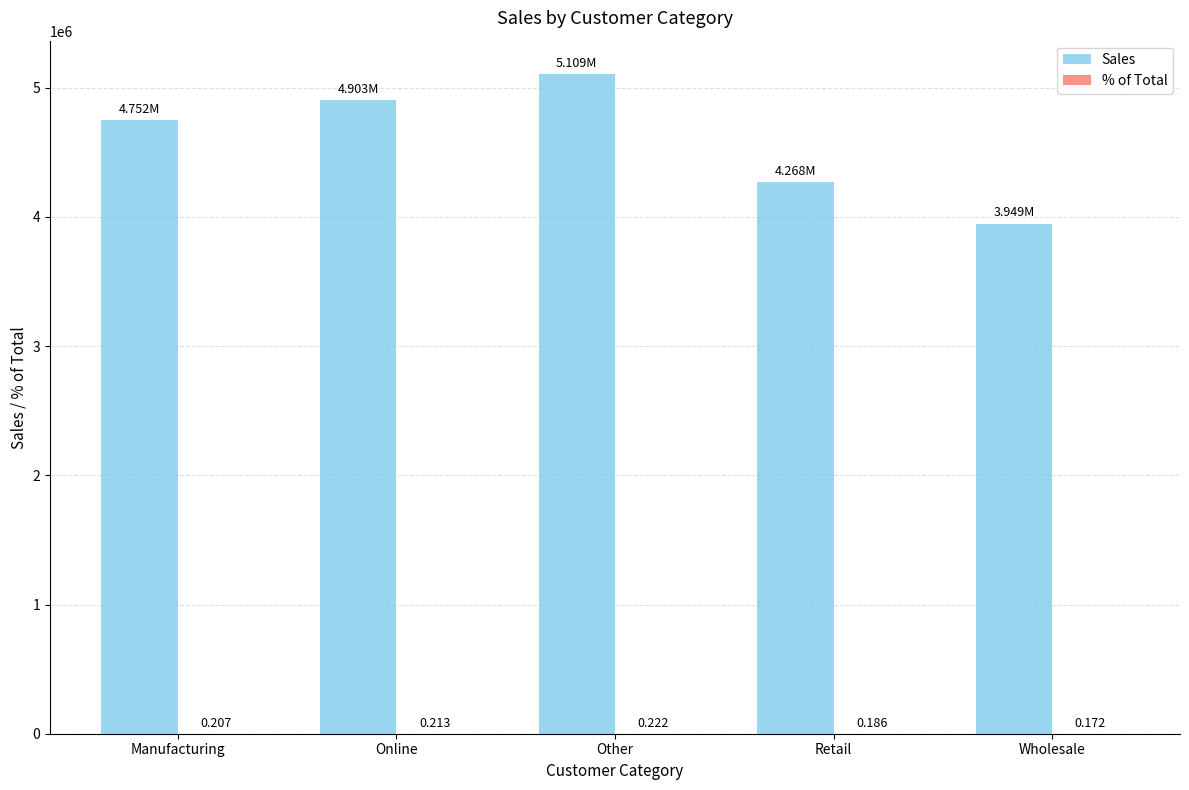

The Sales series shows 4752182.6 at Manufacturing. True or false?

True